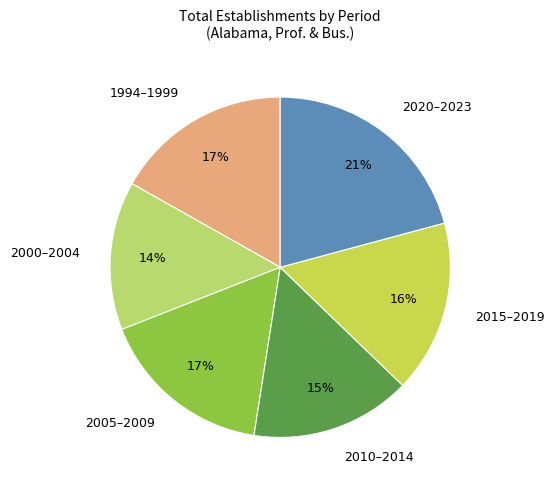

Is the sum of 2015–2019 and 1994–1999 greater than half?

No